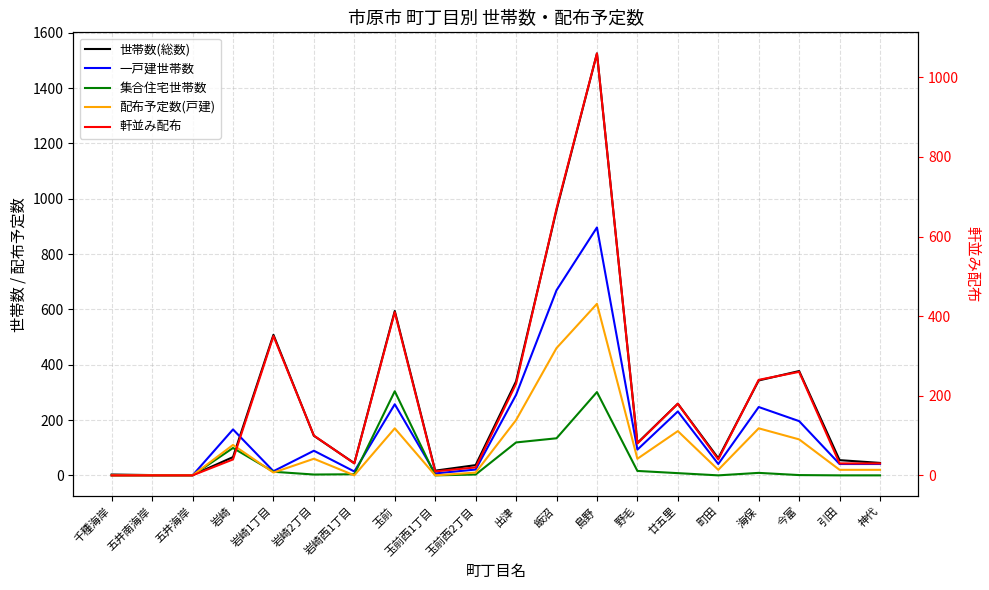

What position from the left is 玉前西2丁目?

10